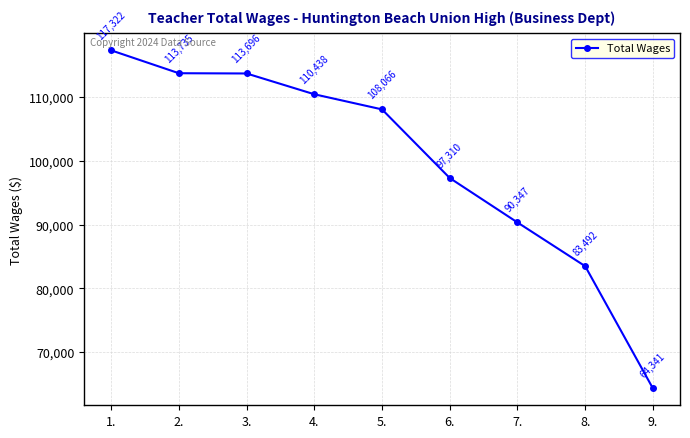

What is the maximum value shown in the chart?

117322